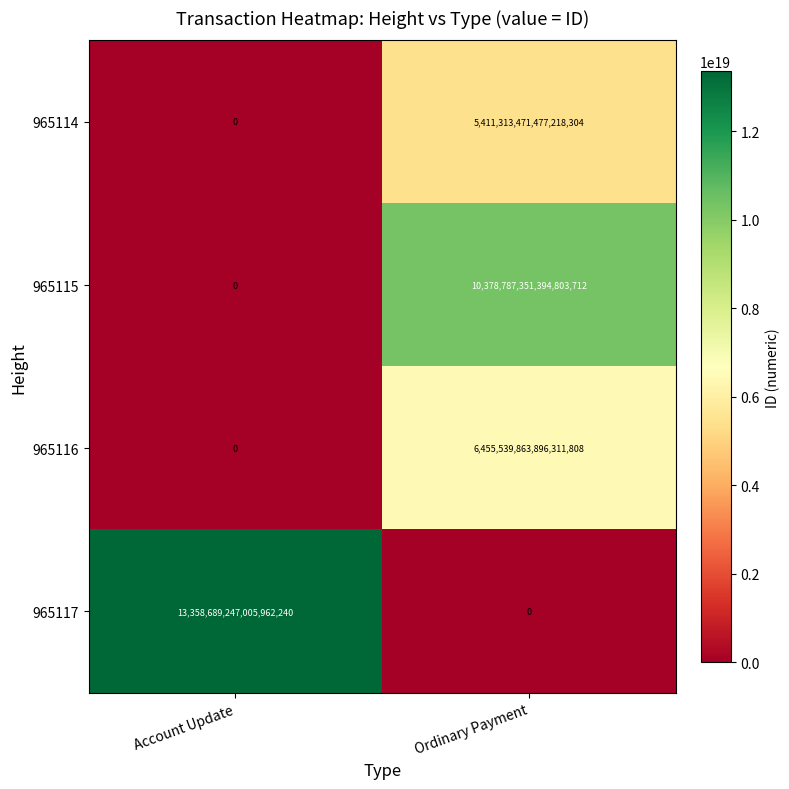

The value of 965116 at Ordinary Payment is 9462348506457915392. True or false?

False